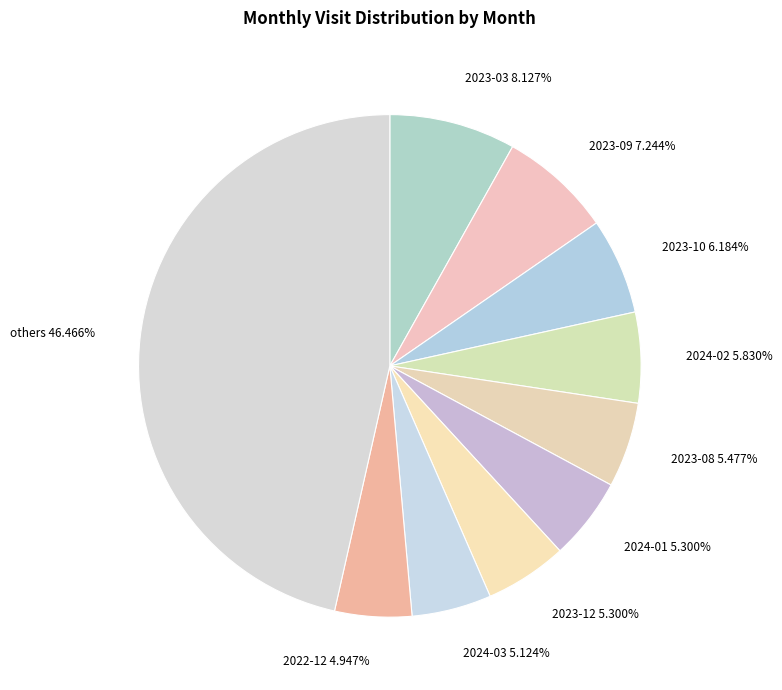

To the nearest percent, what is the difference between the largest and smallest slice percentages?

42%